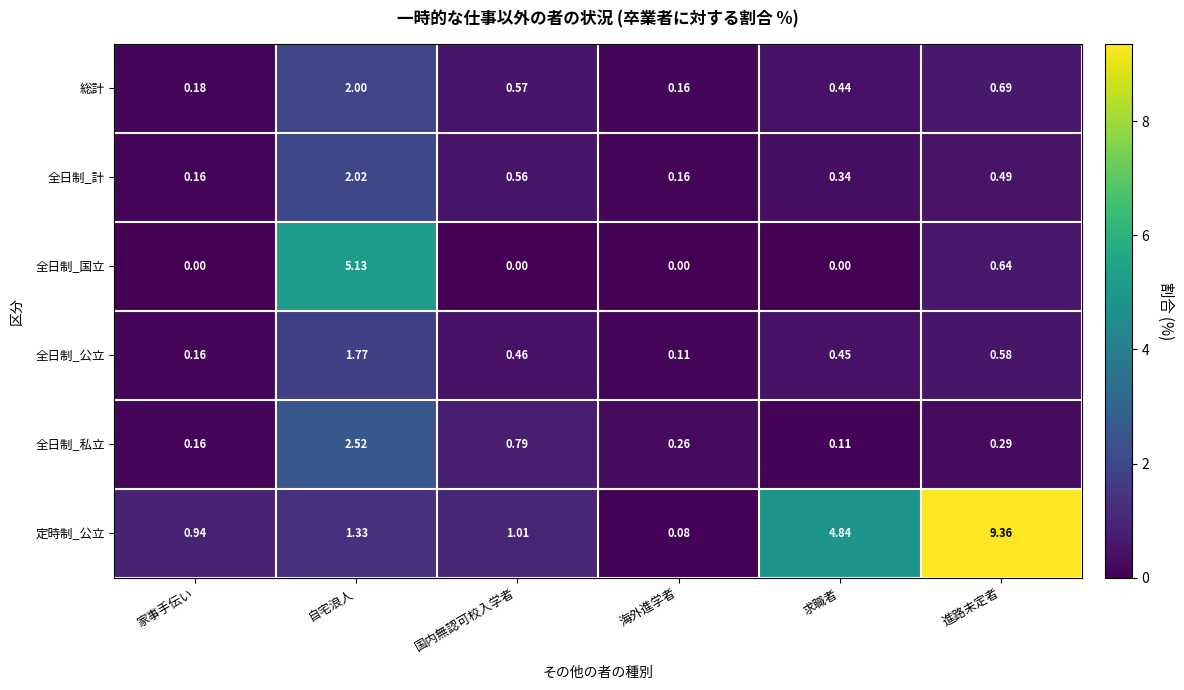

List the series in order of their peak value, lowest first.

全日制_公立, 総計, 全日制_計, 全日制_私立, 全日制_国立, 定時制_公立